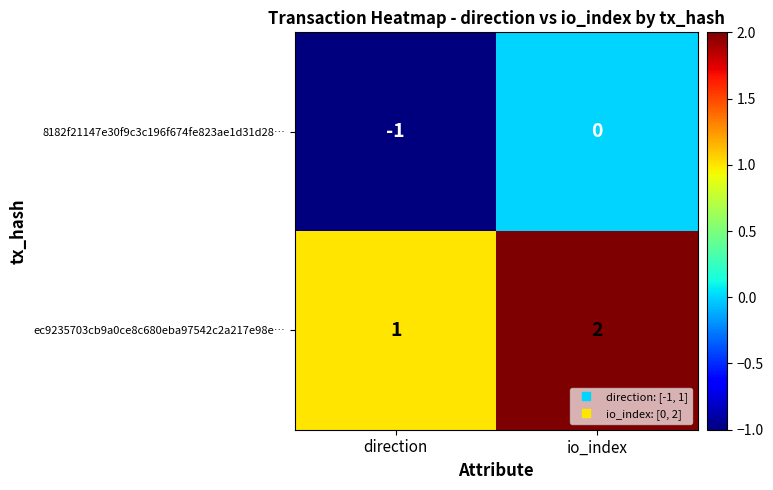

Reading left to right, extract all data points from this chart.

8182f21147e30f9c3c196f674fe823ae1d31d28…: direction=-1	io_index=0
ec9235703cb9a0ce8c680eba97542c2a217e98e…: direction=1	io_index=2